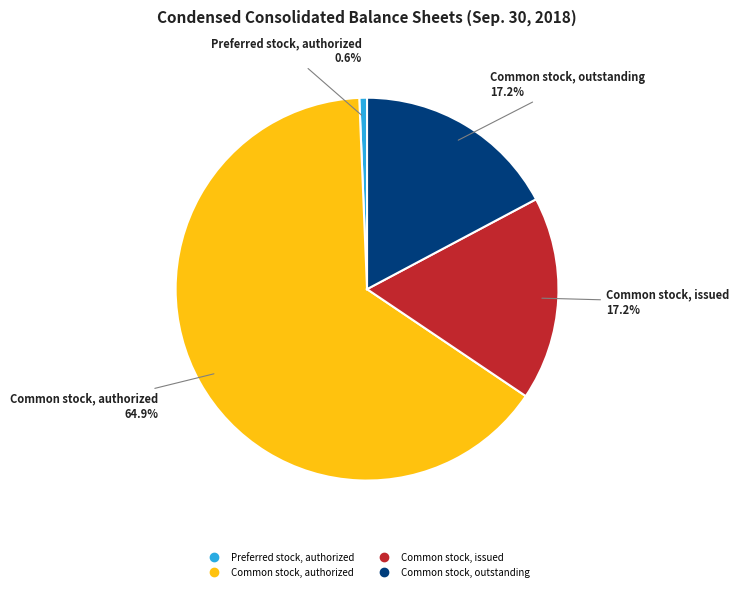

What portion of the pie excludes Preferred stock, authorized?

99.4%